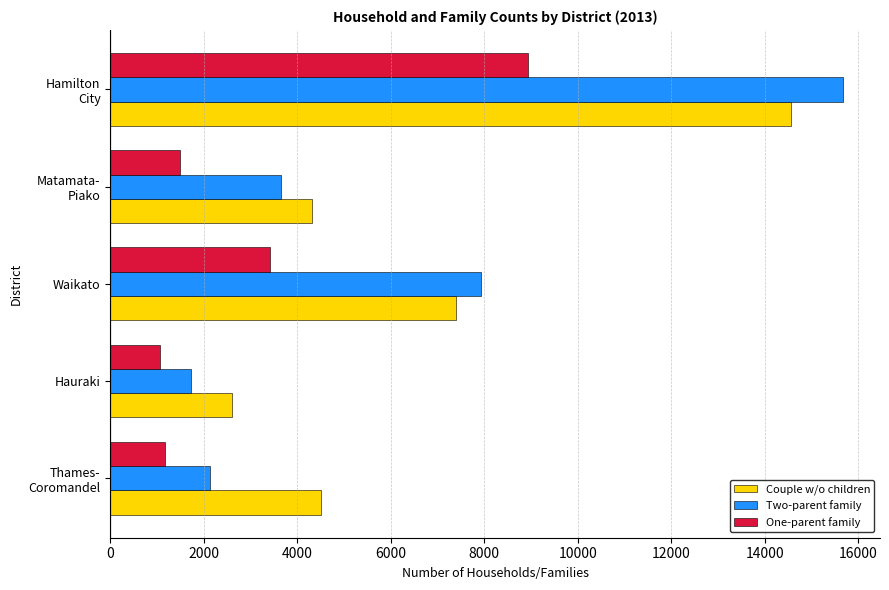

What is the lowest value of the Two-parent family series?

1733.1